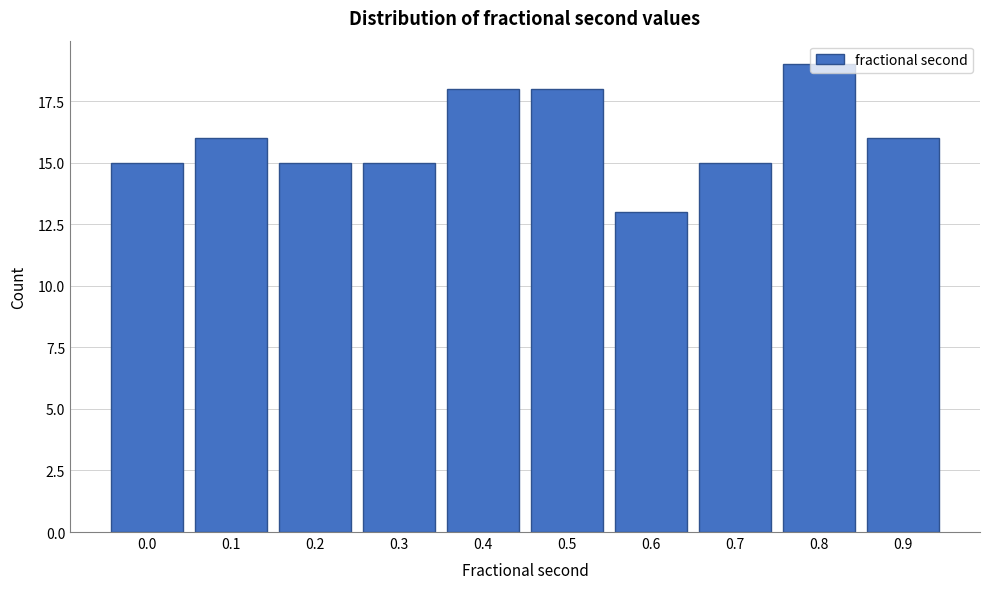

What is the smallest value displayed?

13